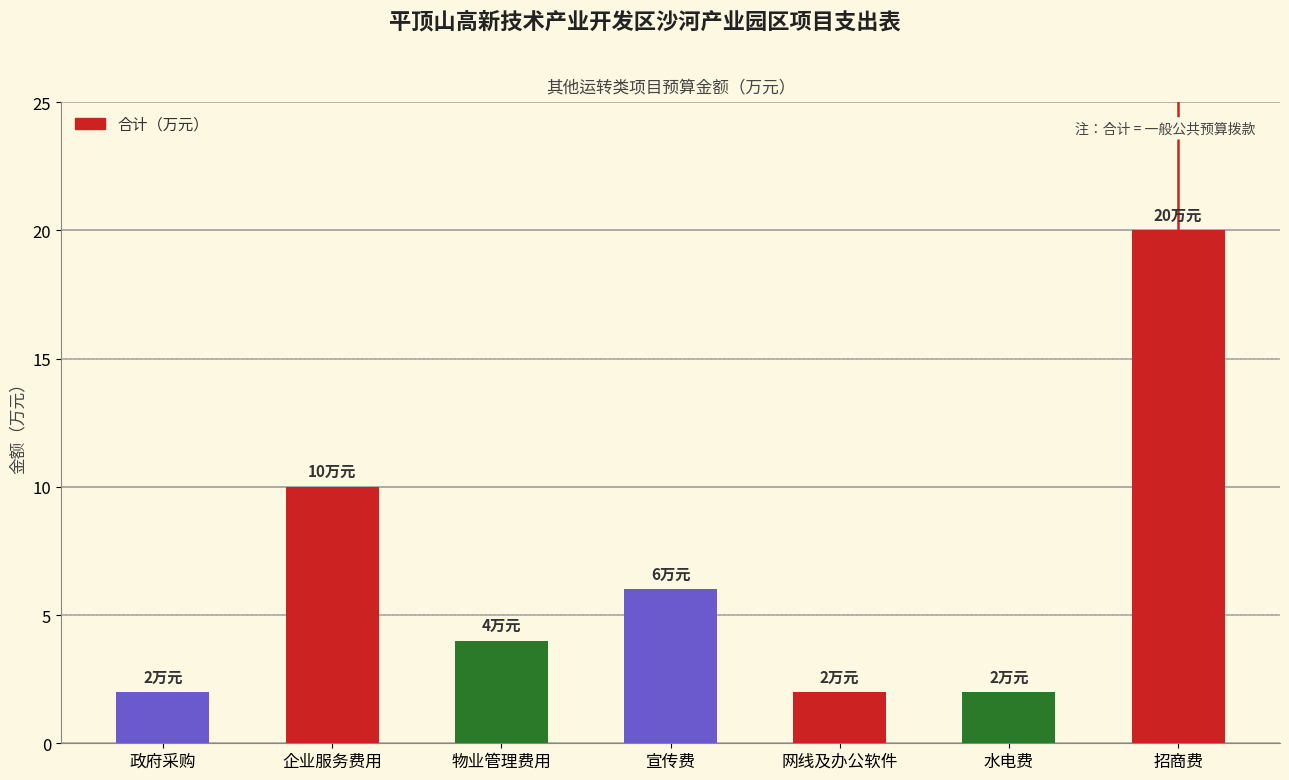

What is the difference between the maximum and minimum values?

18